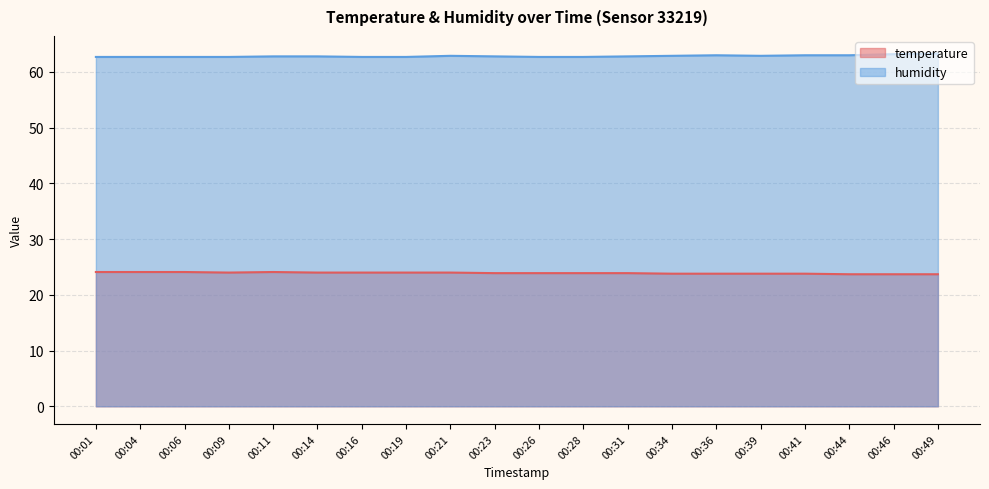

The temperature series shows 10.4 at 00:41. True or false?

False